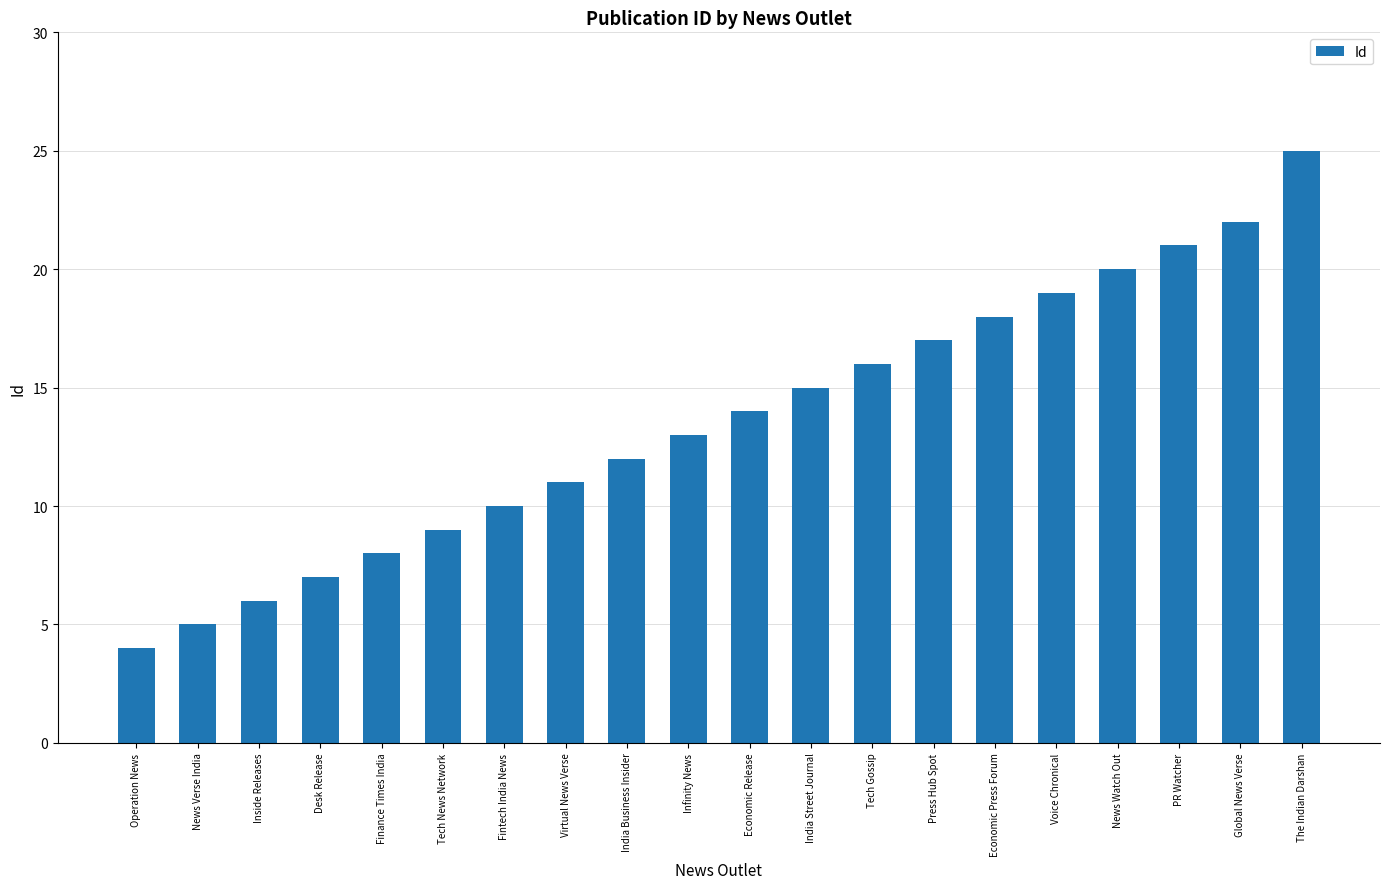

How many data points are less than 14?

10